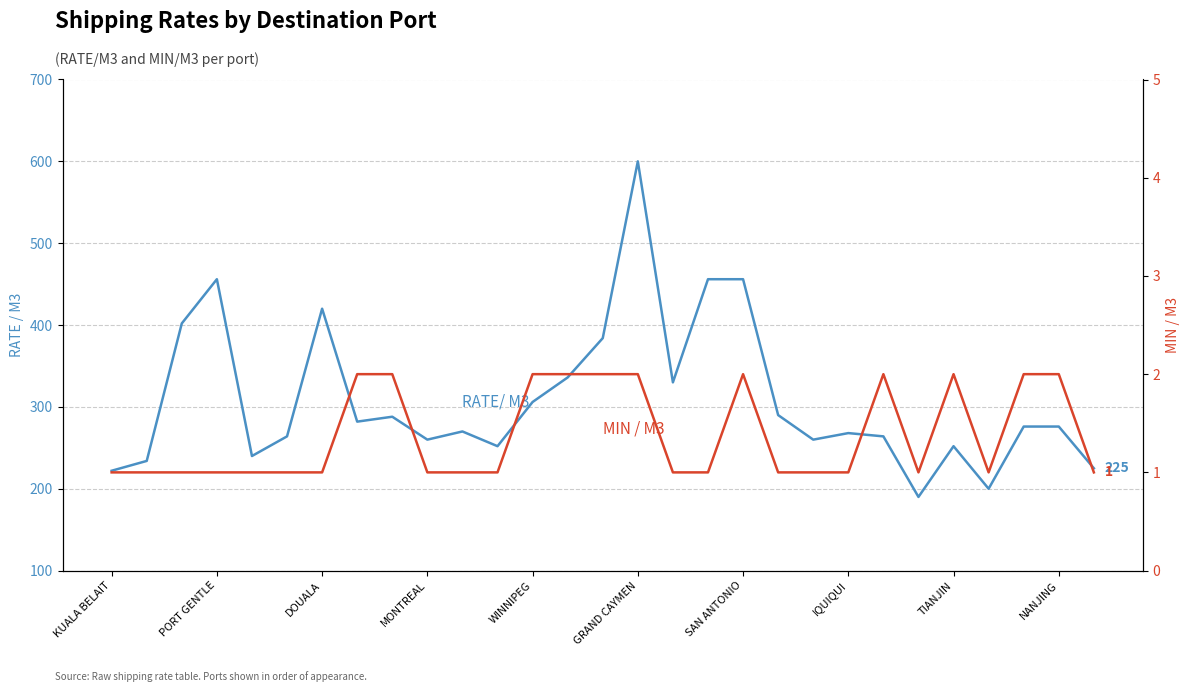

Count the number of data series in this chart.

2